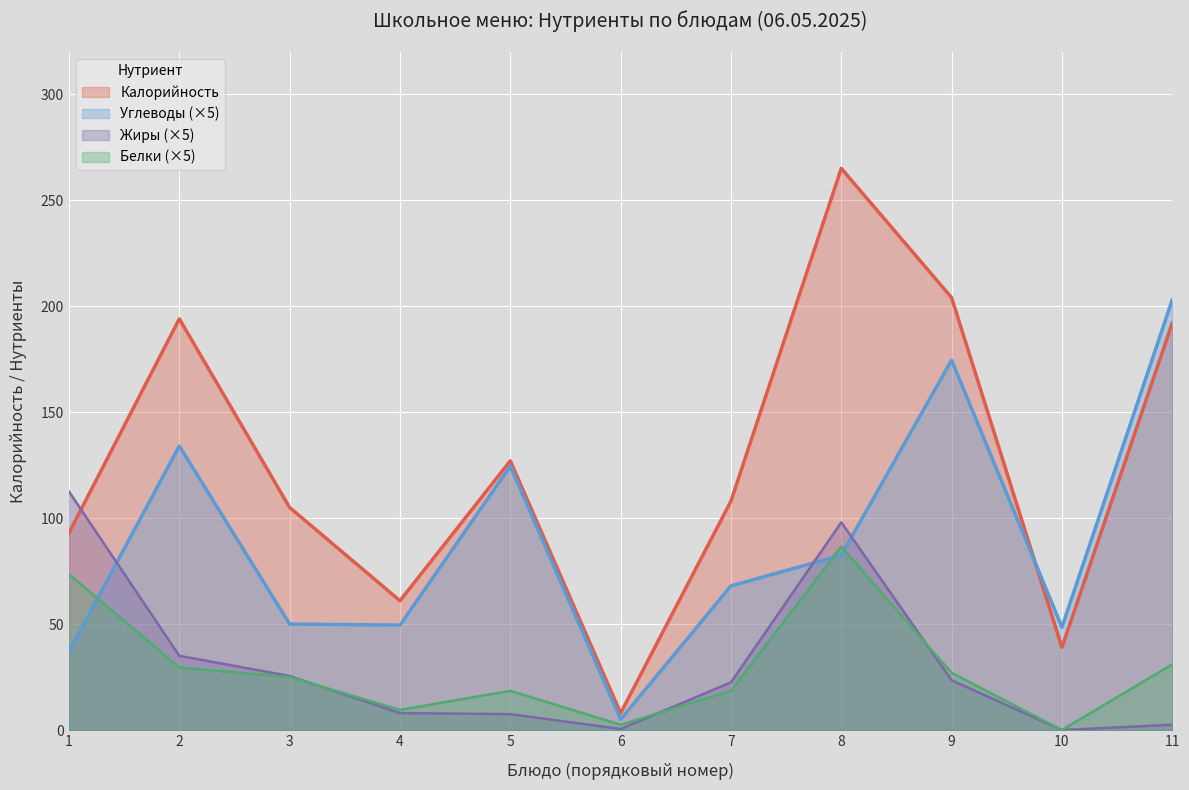

At which category is the sum across all series the highest?

8